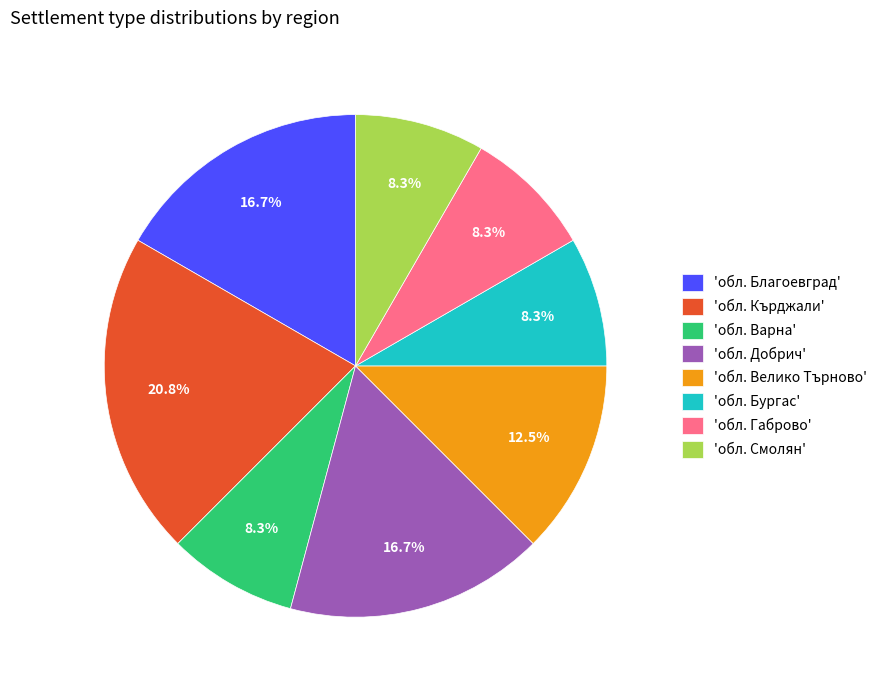

What percentage is NOT represented by 'обл. Добрич'?

83.3%